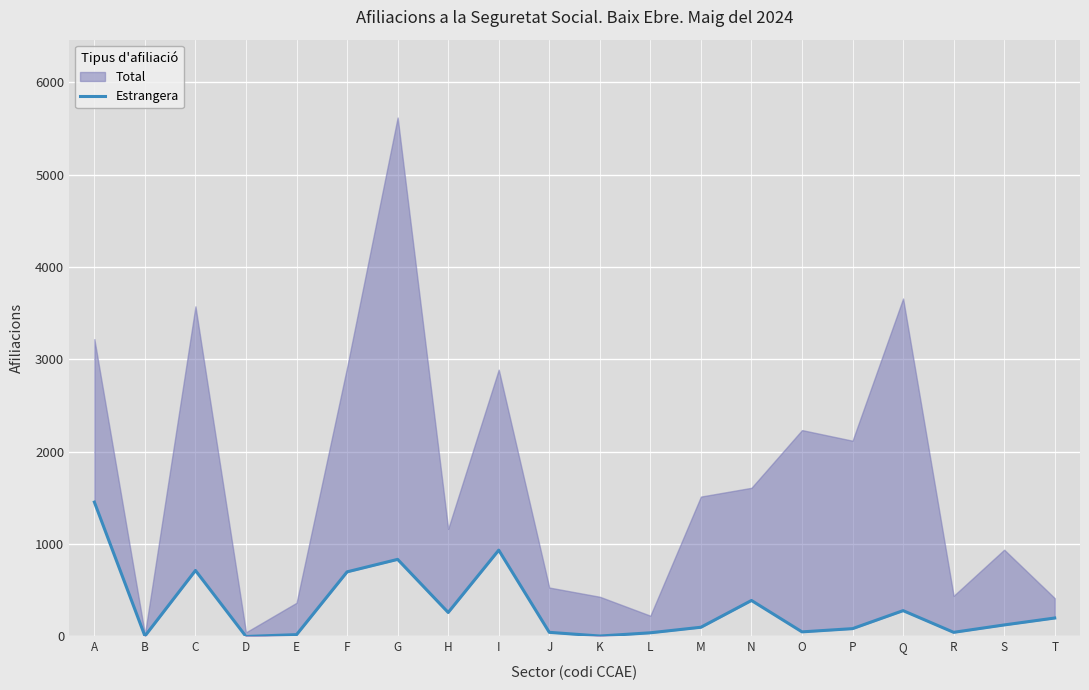

How many interior local peaks (higher than both neighbors) does the data have?

5